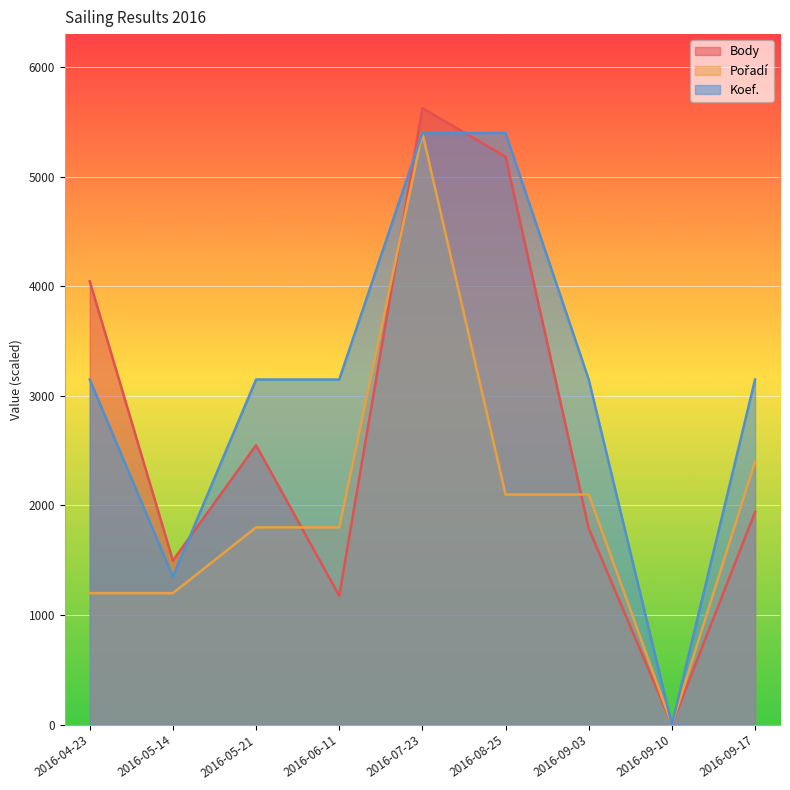

Which series changed the most between 2016-05-21 and 2016-09-10?

Koef.